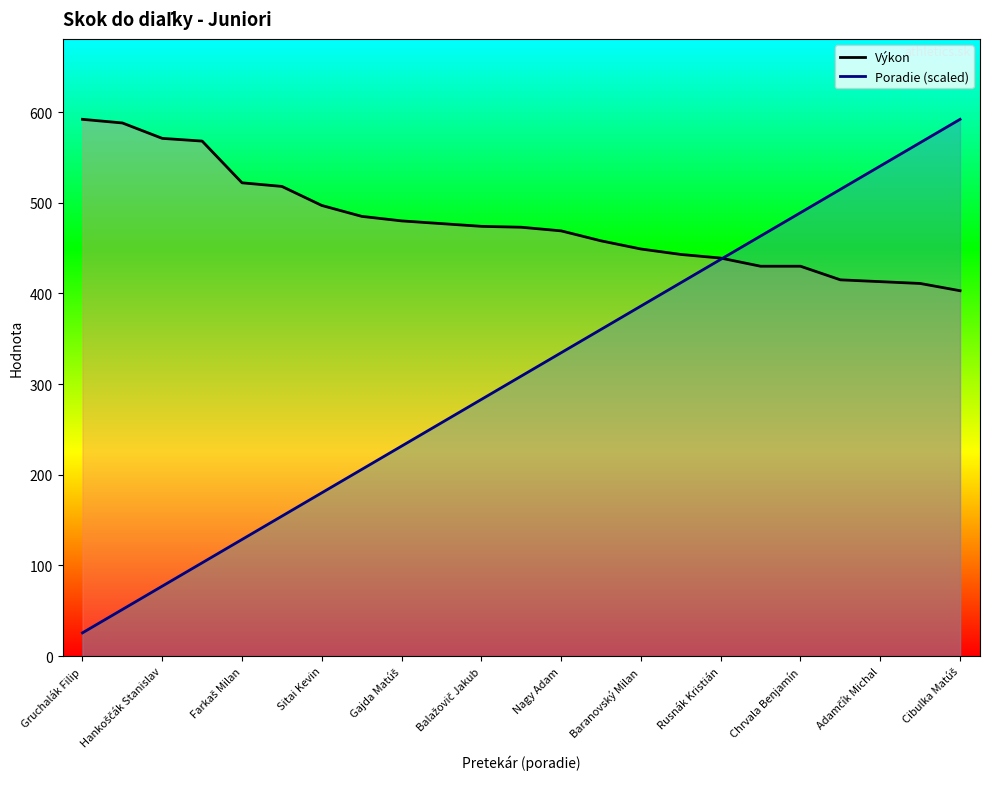

What is the total value across all series at Rusnák Kristián?

876.6